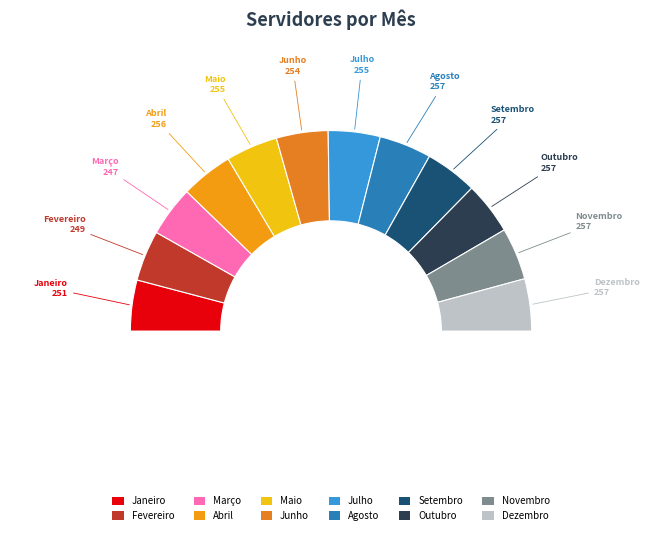

To the nearest percent, what is the average slice percentage?

8%